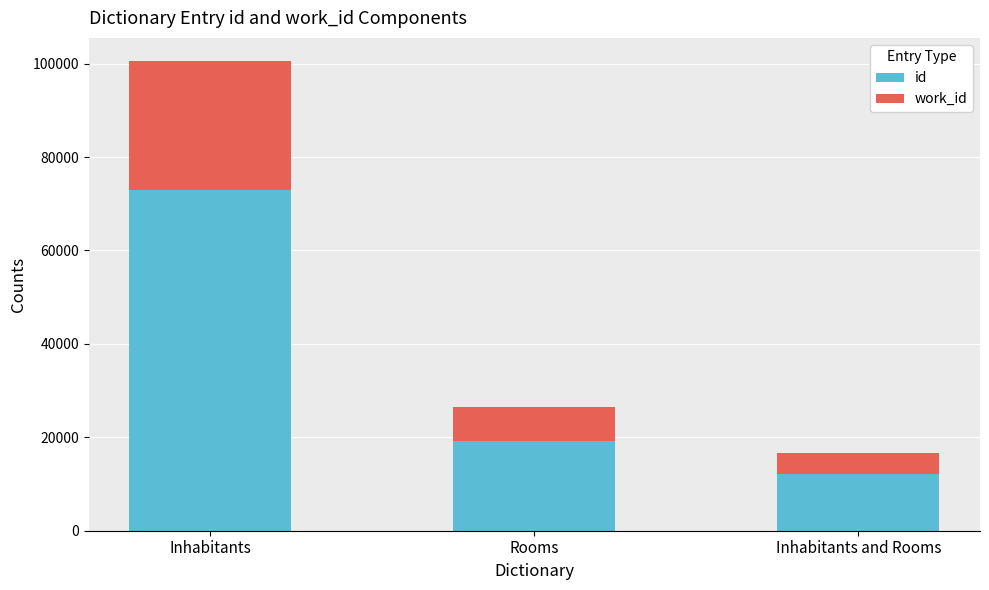

How many data points in id are less than 19304?

1